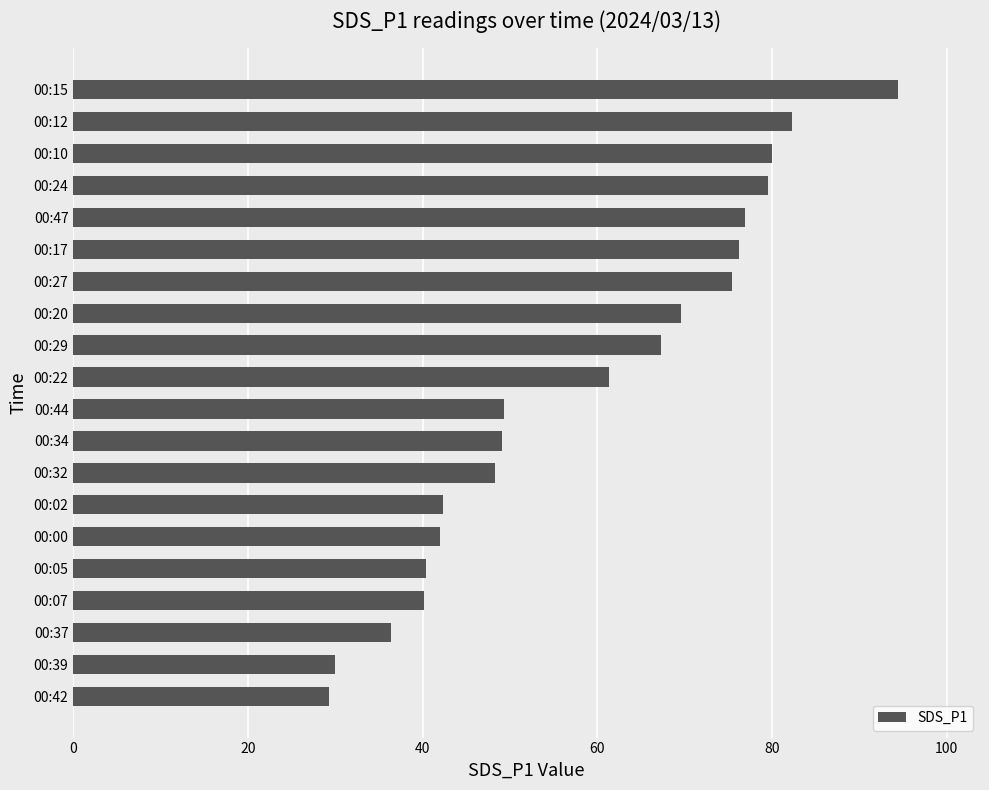

What is the ratio of the value at 00:24 to the value at 00:17?

1.0